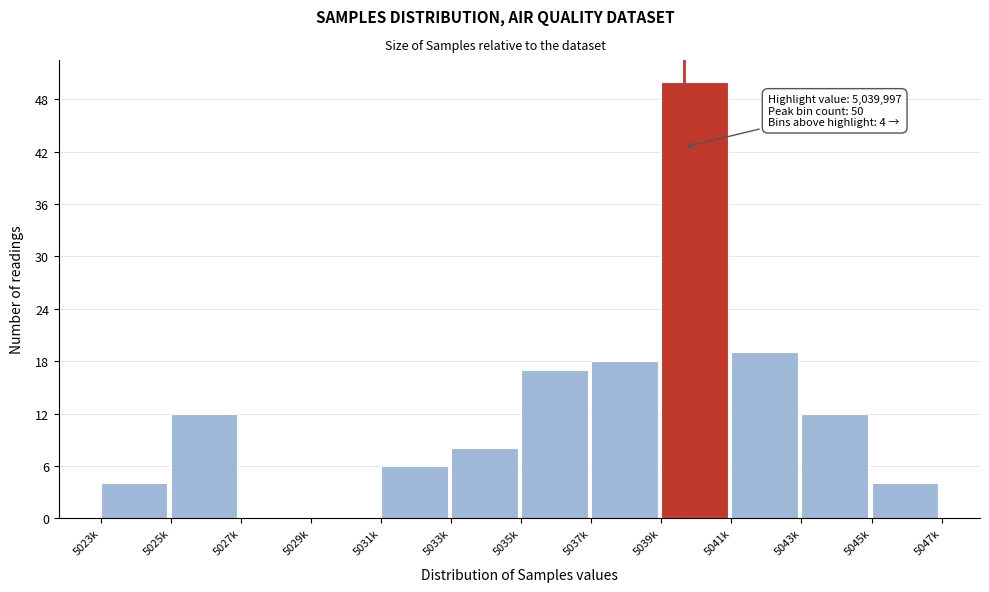

Reading right to left, extract all data points from this chart.

5045k=4	5043k=12	5041k=19	5039k=50	5037k=18	5035k=17	5033k=8	5031k=6	5029k=0	5027k=0	5025k=12	5023k=4